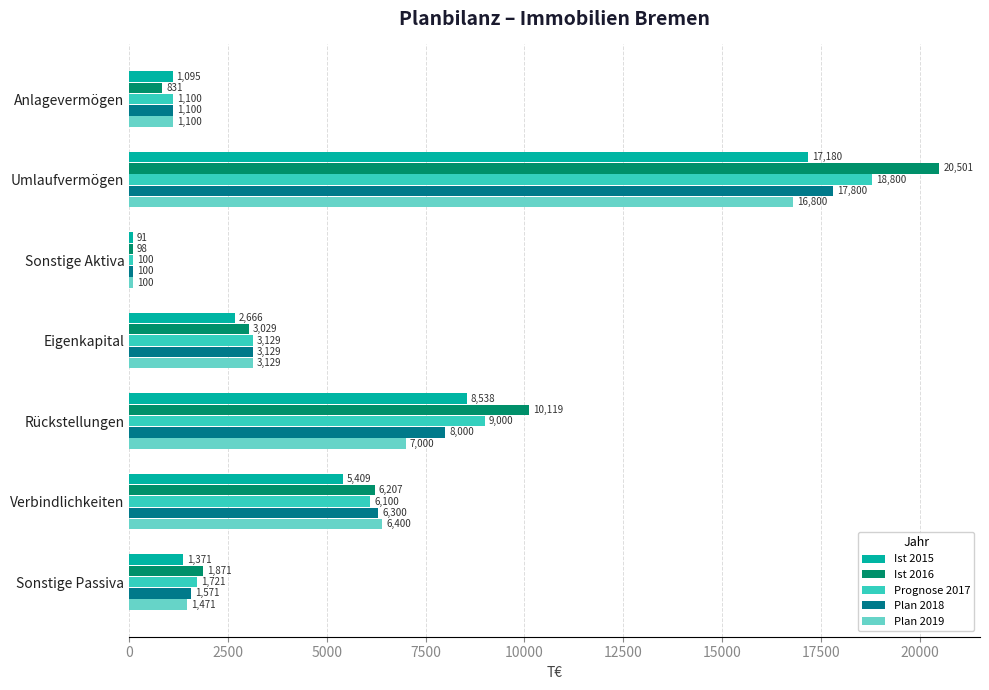

Reading left to right, list all the values displayed in this chart.

Ist 2015: 1095	17180	91	2666	8538	5409	1371
Ist 2016: 831	20501	98	3029	10119	6207	1871
Prognose 2017: 1100	18800	100	3129	9000	6100	1721
Plan 2018: 1100	17800	100	3129	8000	6300	1571
Plan 2019: 1100	16800	100	3129	7000	6400	1471